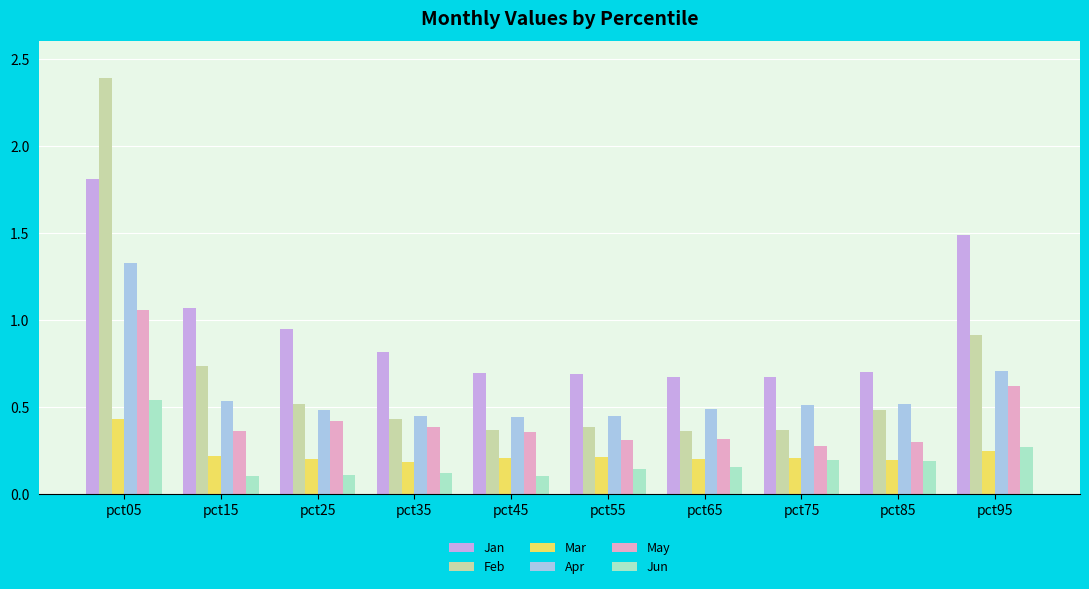

What is the sum of the Jan values at pct85 and pct65?

1.4